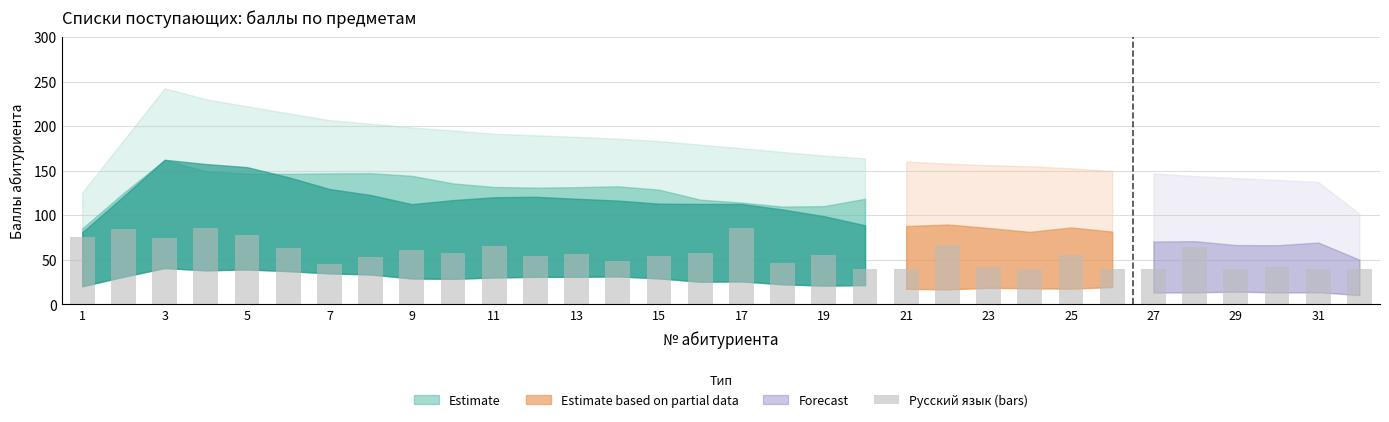

What is the difference between the maximum and second lowest values?

46